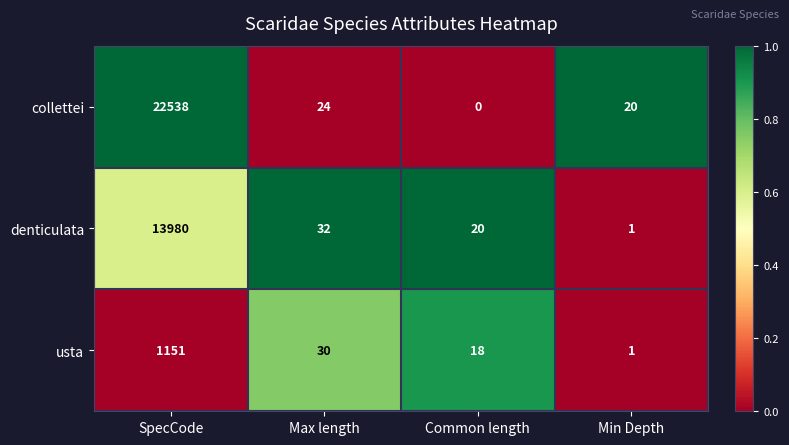

The value of collettei at SpecCode is 31874. True or false?

False